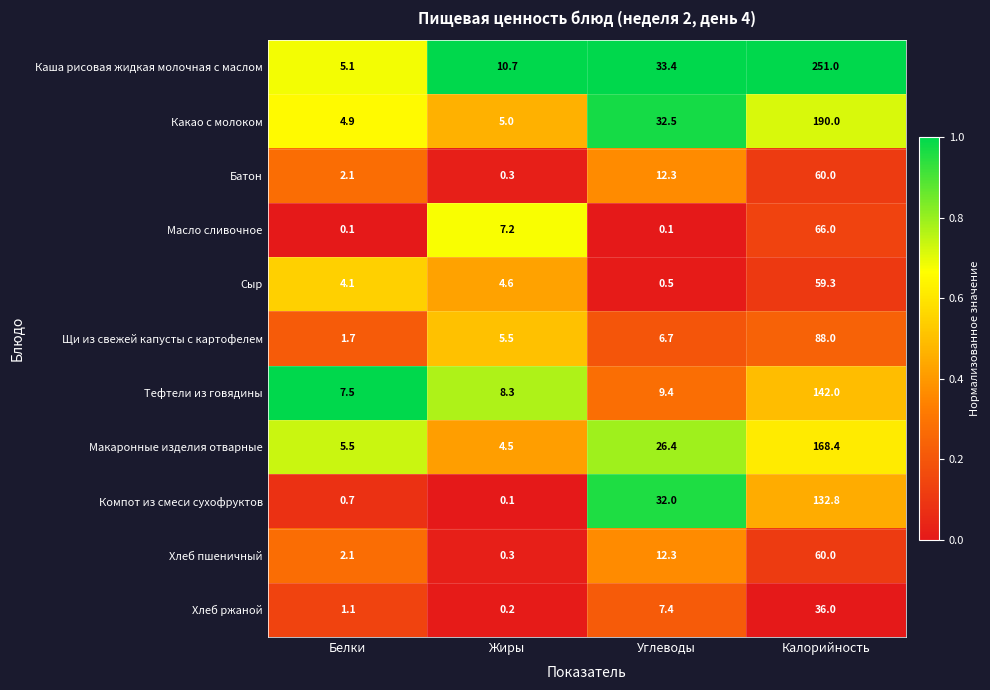

What is the difference between the highest and lowest values at Жиры?

10.6